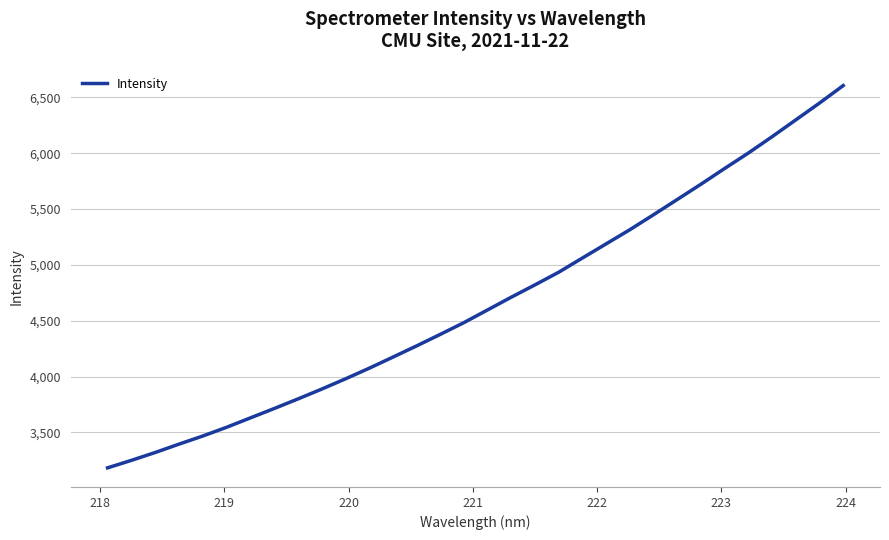

What is the difference between the maximum and minimum values?

3421.5